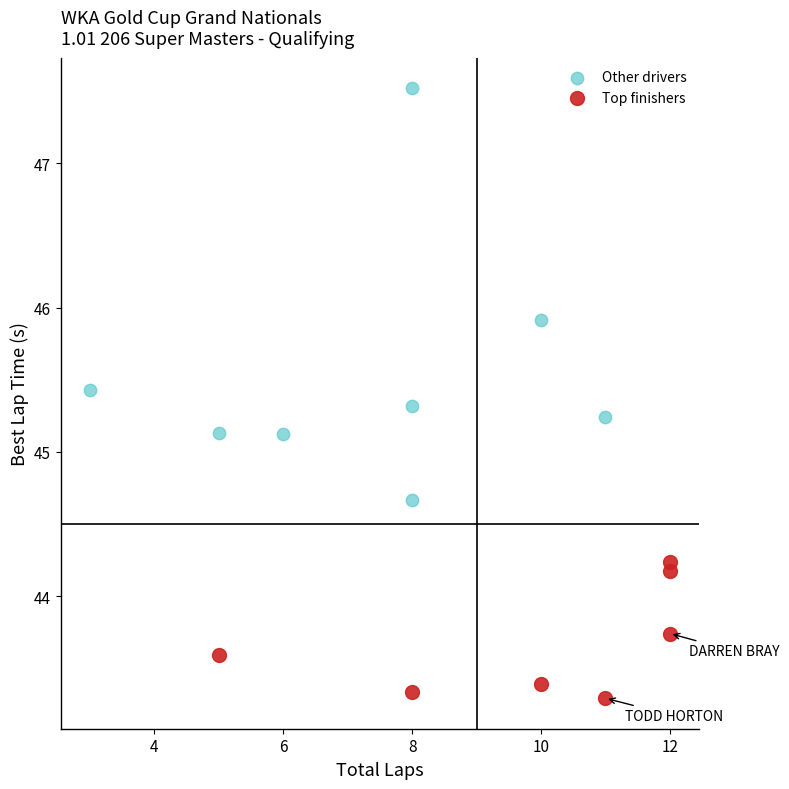

Which series contains the highest Y value?

Other drivers